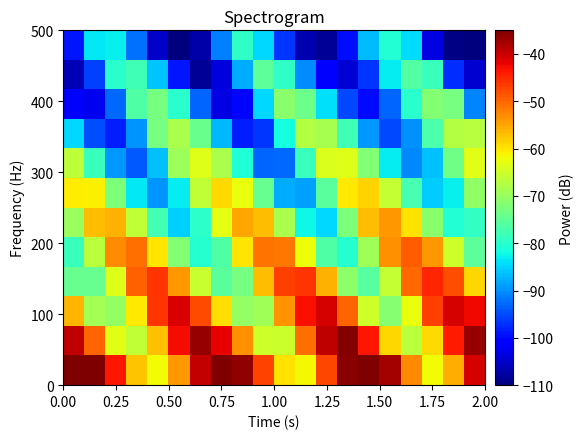

Which series has the largest total across all categories?

row_0